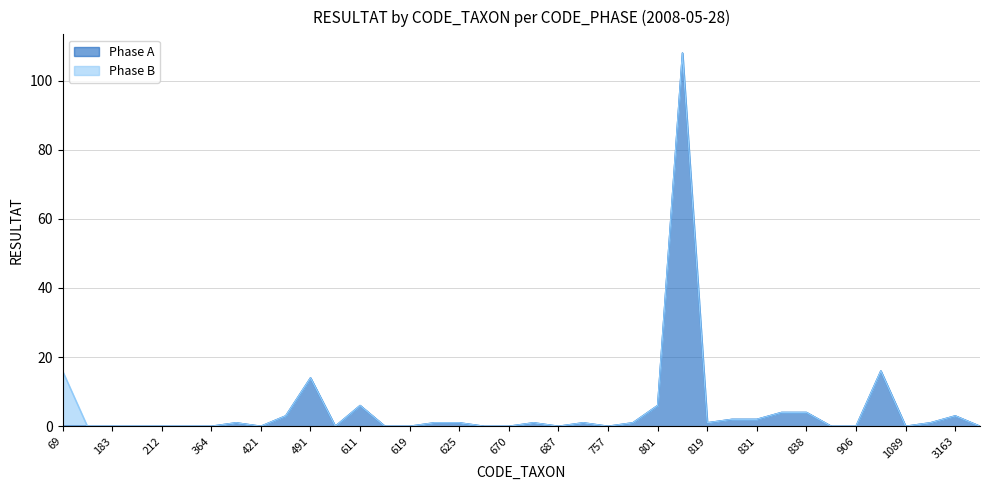

Which has a higher value, 807 or 183?

807